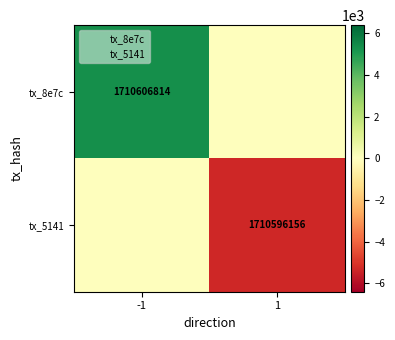

What is the difference between the tx_8e7c values at 1 and -1?

5329